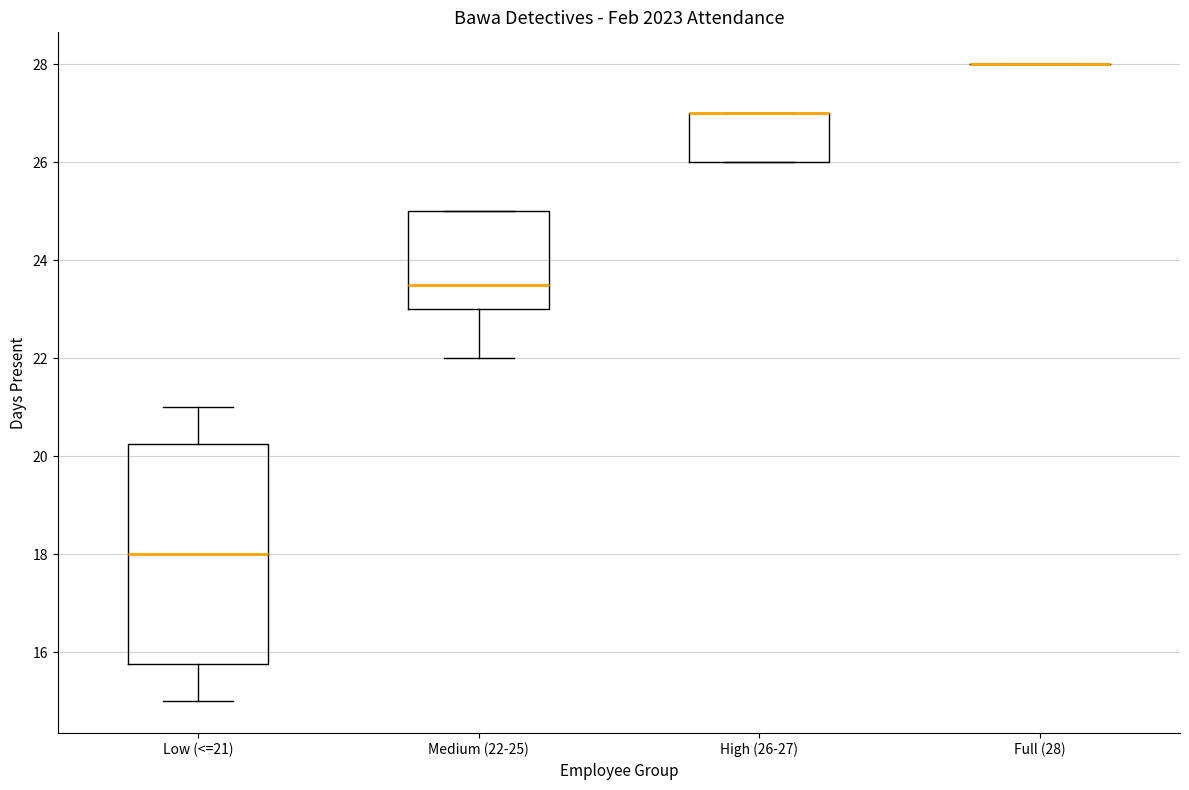

Comparing the boxes themselves (not the whiskers), which one is the tallest?

Low (<=21)